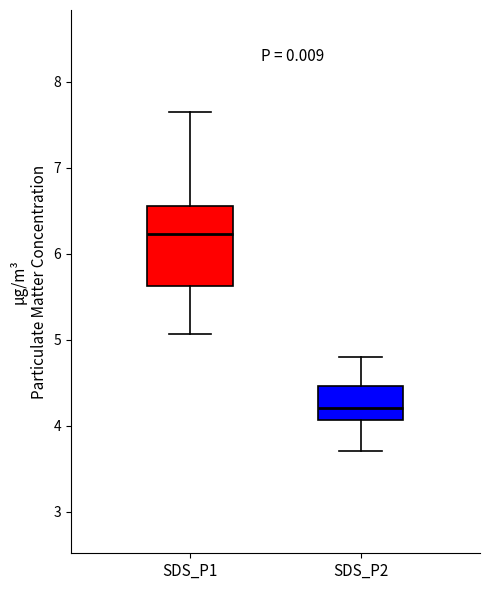

Where does the upper whisker of the box for SDS_P2 end on the y-axis? The values are not printed on the chart, so give them approximately, as read against the axis.

4.8